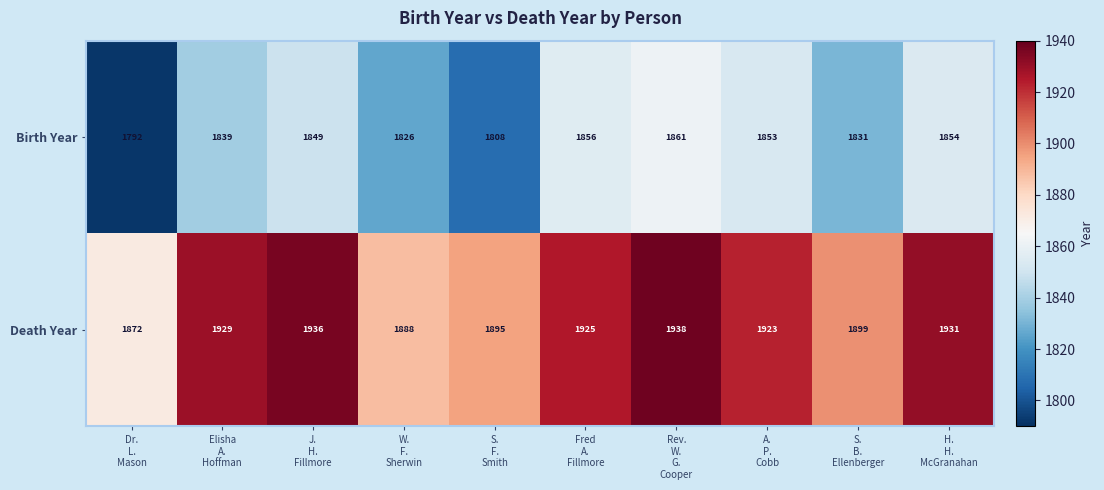

What is the average value of the Death Year series?

1914